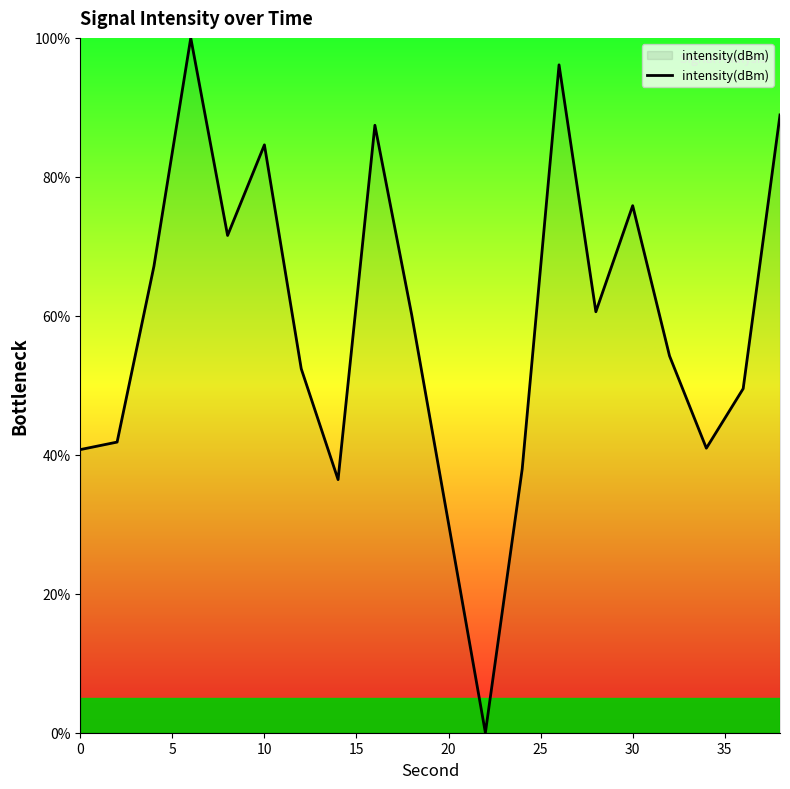

What is the difference between the maximum and minimum values?

100.0